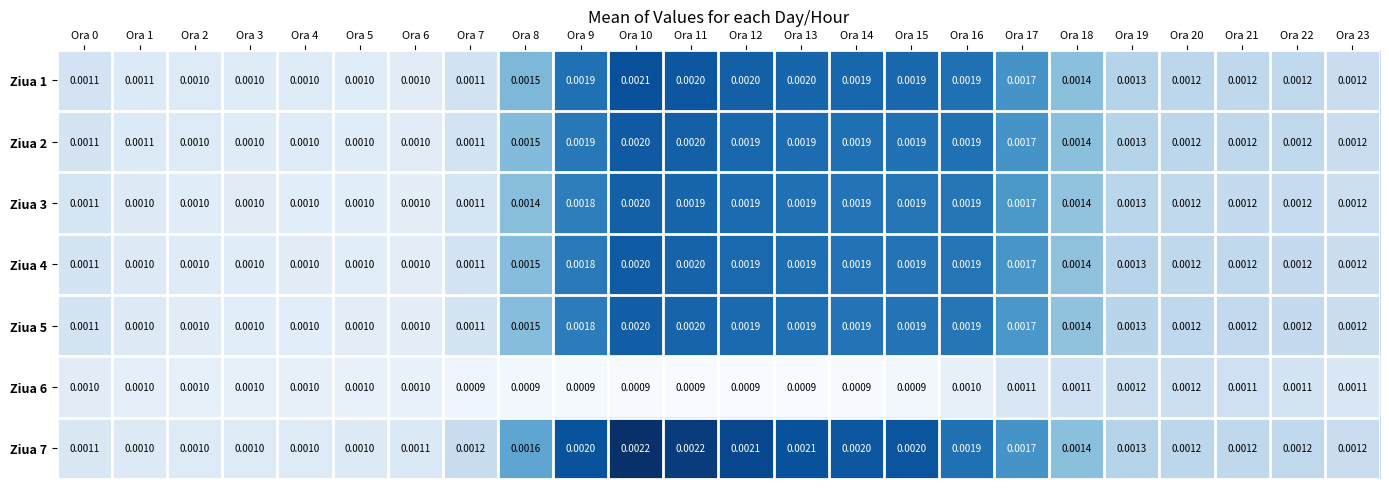

Is the value of Ziua 5 at Ora 14 greater than the value of Ziua 6 at Ora 20?

Yes